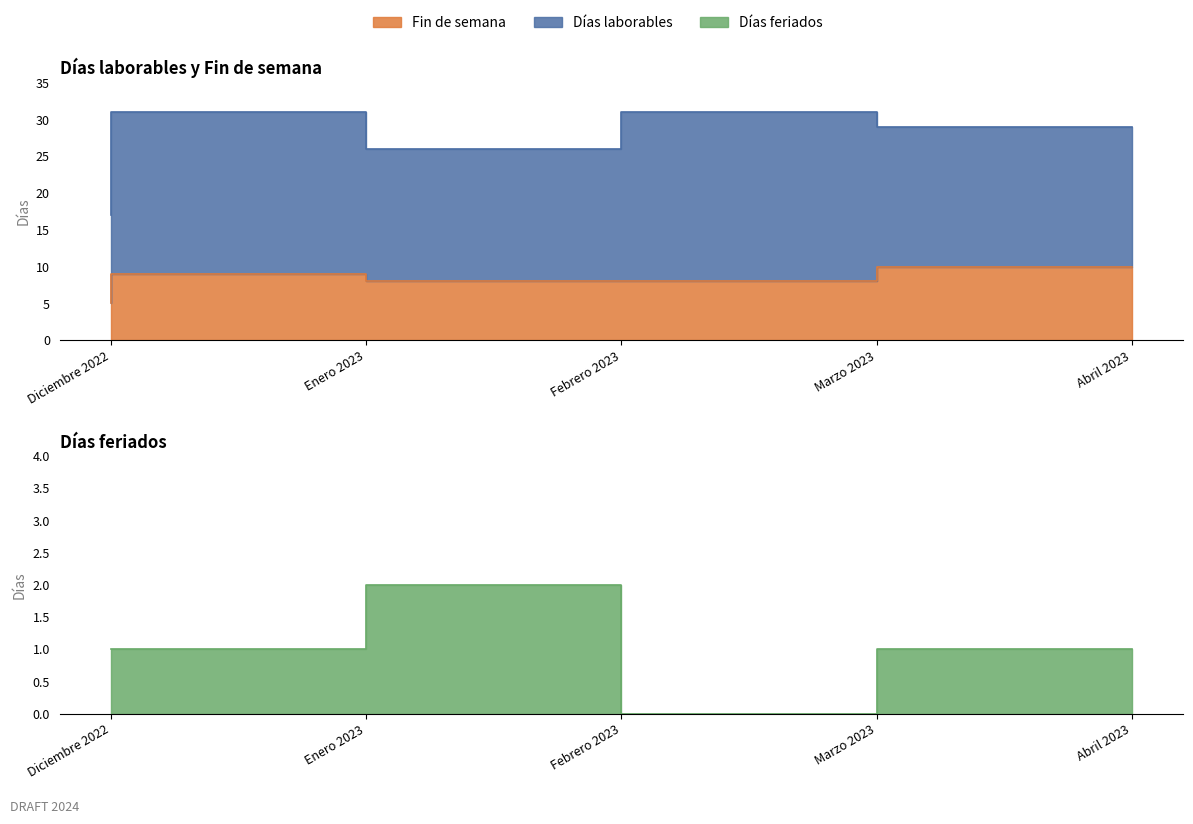

Is it true that Fin de semana equals 9 at Enero 2023?

True